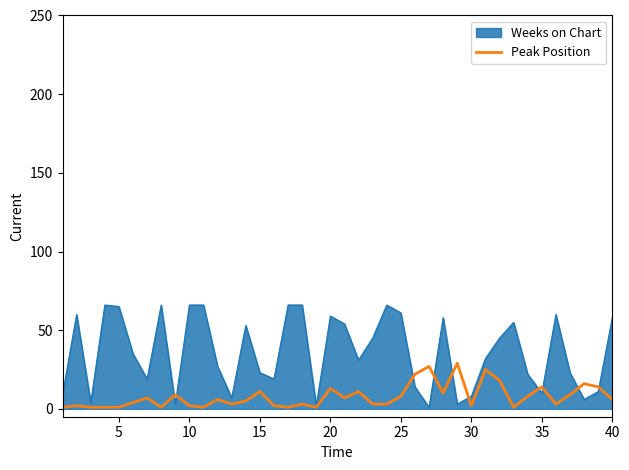

What is the smallest value displayed?

1